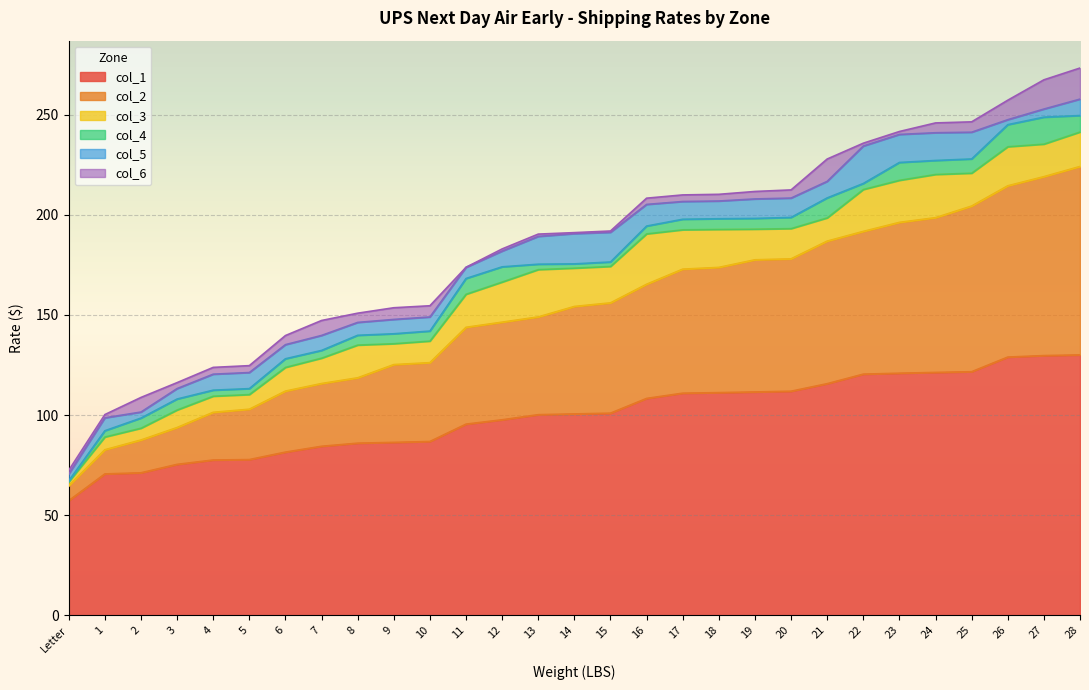

Reading left to right, extract all data points from this chart.

col_1: Letter=57.2	1=70.6	2=71.1	3=75.4	4=77.5	5=77.7	6=81.5	7=84.4	8=85.9	9=86.3	10=86.8	11=95.4	12=97.6	13=100.2	14=100.5	15=100.9	16=108.3	17=110.9	18=111.2	19=111.5	20=111.9	21=115.6	22=120.4	23=120.9	24=121.3	25=121.6	26=128.9	27=129.7	28=130.0
col_2: Letter=64.6	1=82.6	2=87.5	3=93.7	4=101.3	5=102.9	6=111.9	7=115.7	8=118.6	9=125.2	10=126.1	11=143.8	12=146.4	13=149.0	14=154.2	15=156.0	16=165.3	17=172.8	18=173.7	19=177.5	20=178.0	21=186.8	22=191.7	23=196.2	24=198.5	25=204.3	26=214.5	27=219.0	28=224.1
col_3: Letter=66.6	1=89.0	2=93.4	3=102.5	4=109.4	5=110.2	6=123.8	7=128.4	8=134.9	9=135.6	10=136.9	11=160.3	12=166.4	13=172.6	14=173.3	15=174.2	16=190.5	17=192.5	18=192.7	19=192.8	20=193.1	21=198.4	22=212.6	23=217.2	24=220.1	25=220.8	26=234.0	27=235.3	28=241.3
col_4: Letter=67.1	1=92.1	2=98.5	3=108.0	4=112.4	5=113.2	6=128.1	7=132.2	8=139.8	9=140.6	10=141.9	11=168.2	12=174.0	13=175.3	14=175.5	15=176.4	16=194.4	17=197.8	18=198.0	19=198.2	20=198.7	21=208.4	22=215.6	23=226.1	24=227.1	25=227.9	26=245.0	27=248.7	28=249.6
col_5: Letter=70.5	1=98.6	2=101.5	3=113.2	4=120.4	5=121.2	6=135.1	7=139.7	8=146.2	9=147.7	10=149.0	11=173.7	12=181.8	13=189.2	14=190.6	15=191.2	16=205.2	17=206.6	18=206.9	19=207.9	20=208.3	21=216.7	22=234.3	23=240.1	24=241.0	25=241.2	26=247.5	27=252.8	28=257.8
col_6: Letter=72.4	1=100.2	2=108.8	3=116.2	4=123.8	5=124.7	6=139.7	7=147.2	8=150.8	9=153.6	10=154.6	11=173.8	12=182.9	13=190.3	14=191.1	15=191.9	16=208.3	17=209.9	18=210.2	19=211.6	20=212.4	21=227.8	22=235.7	23=241.6	24=245.9	25=246.4	26=257.2	27=267.4	28=273.3